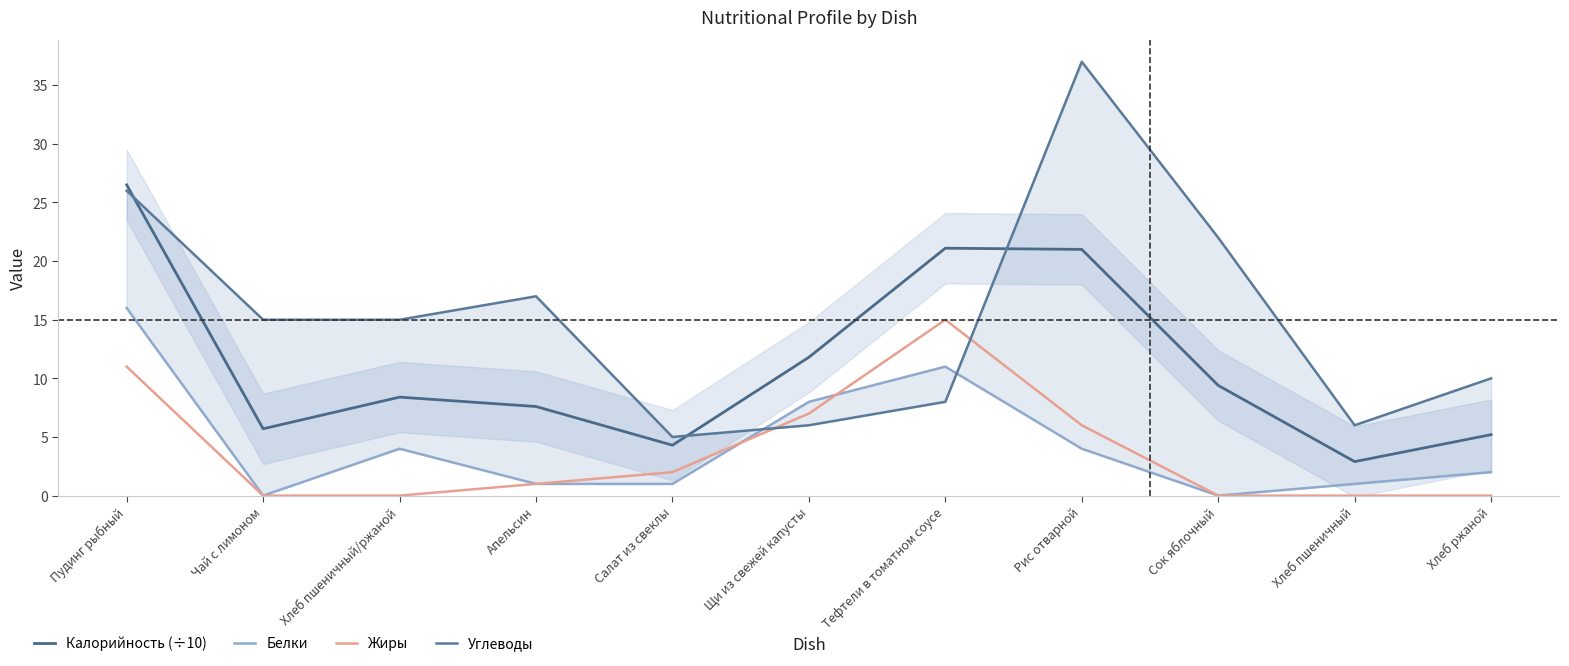

How many series are shown in this chart?

4